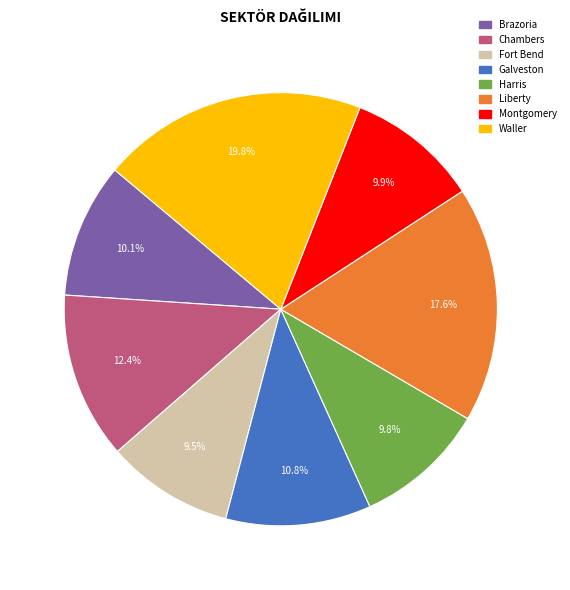

To the nearest percent, what is the combined percentage of Waller and Montgomery?

30%